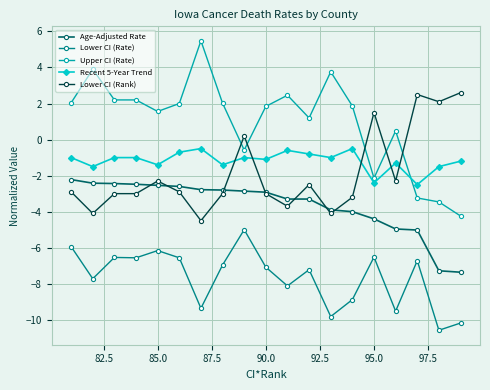

What are all the series names shown in the legend?

Age-Adjusted Rate, Lower CI (Rate), Upper CI (Rate), Recent 5-Year Trend, Lower CI (Rank)